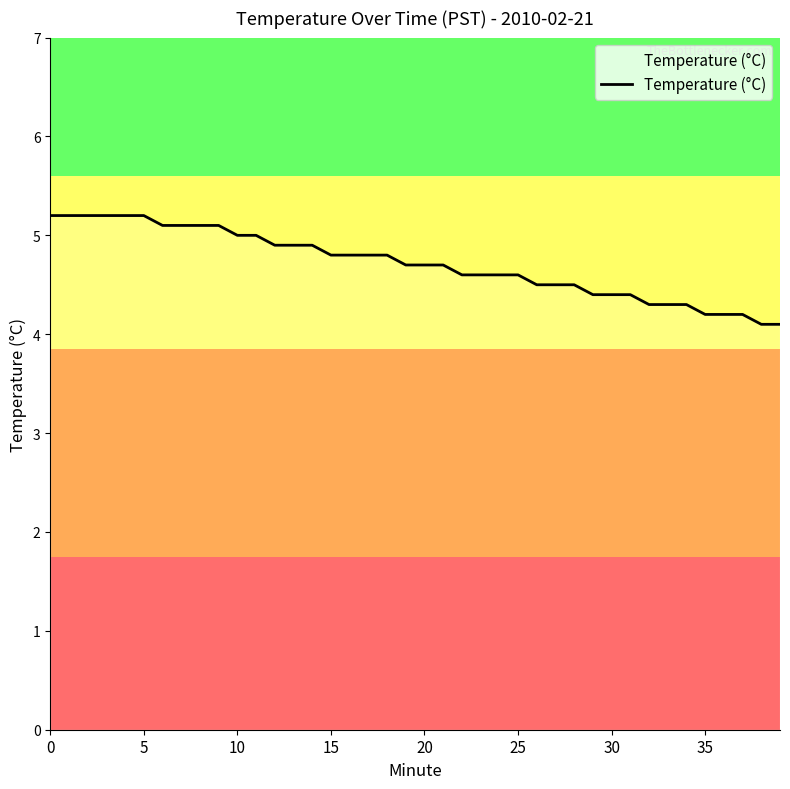

What is the minimum value shown in the chart?

4.1